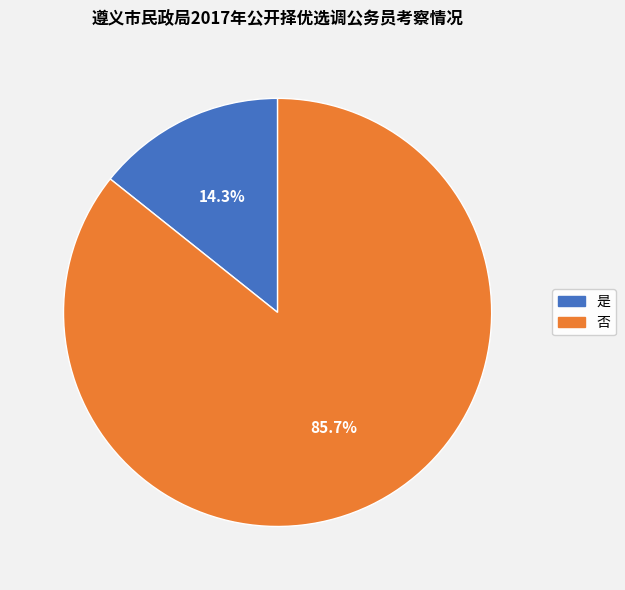

Is it true that 否 is 86% of the pie?

True